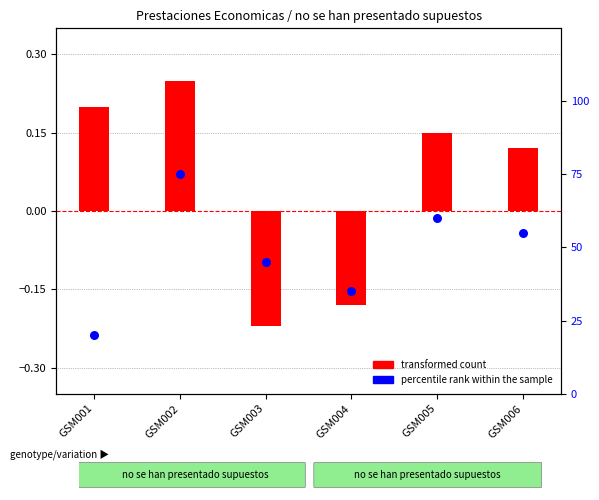

Which series reaches the minimum Y coordinate?

transformed count